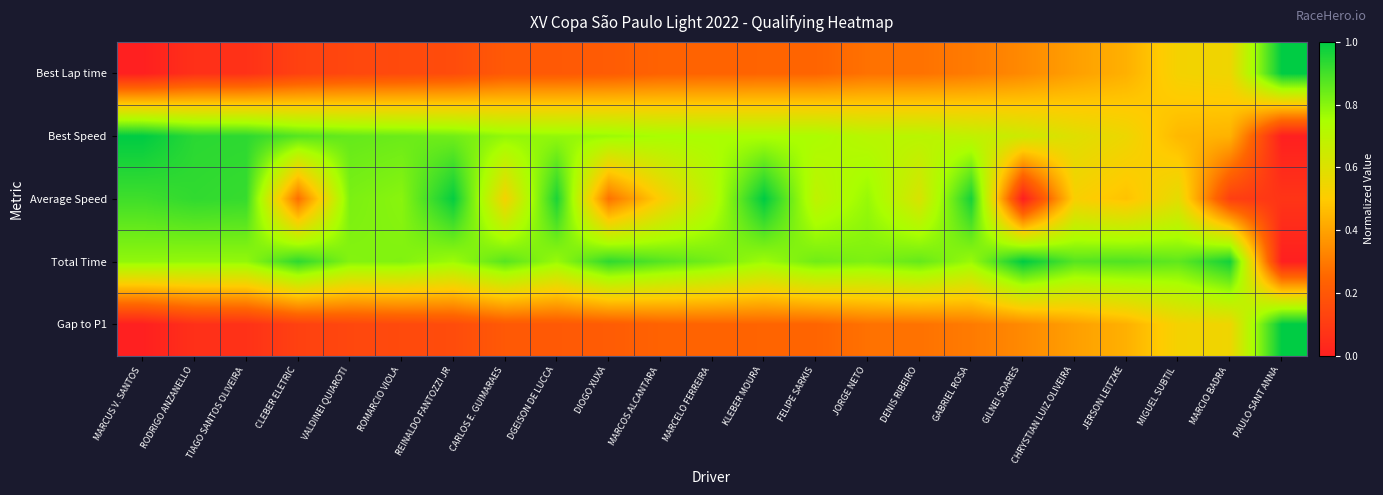

Which category has the highest value across all series?

PAULO SANT ANNA